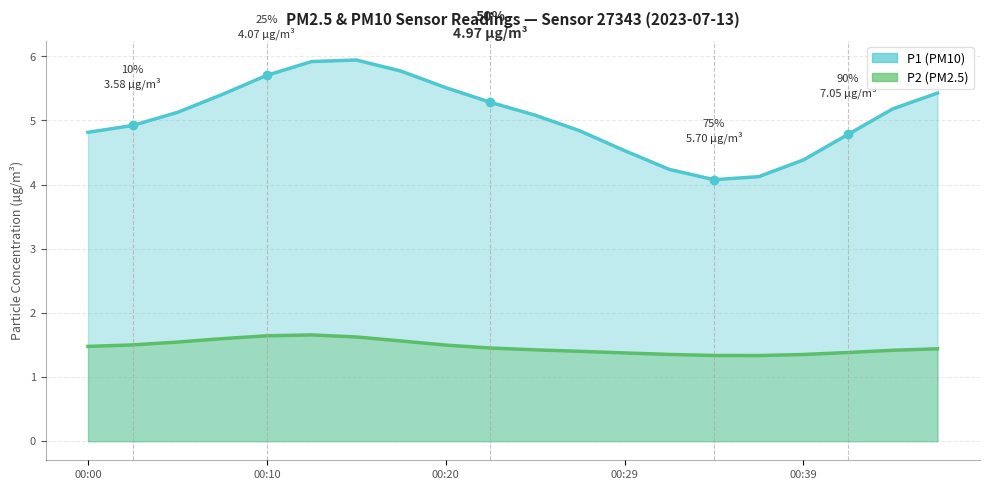

List the series in order of their peak value, lowest first.

P2, P1